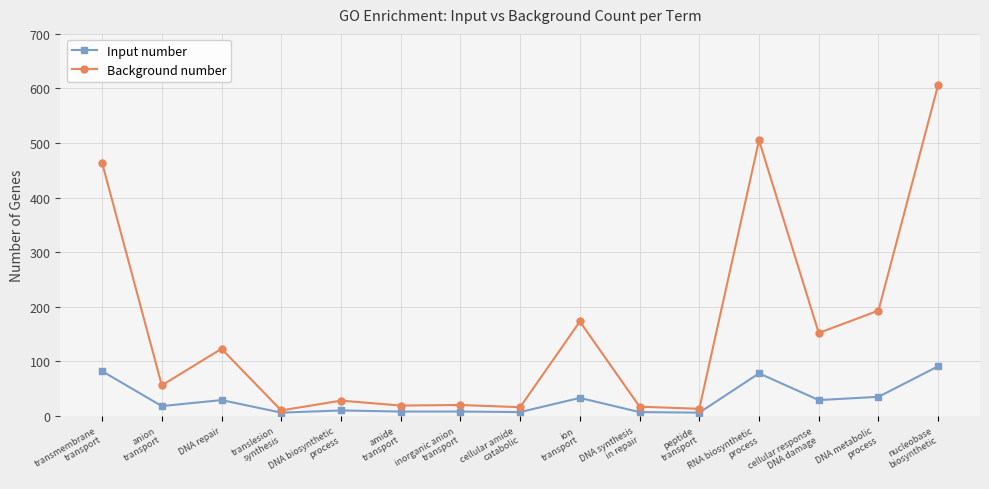

At which category is the sum across all series the highest?

nucleobase
biosynthetic